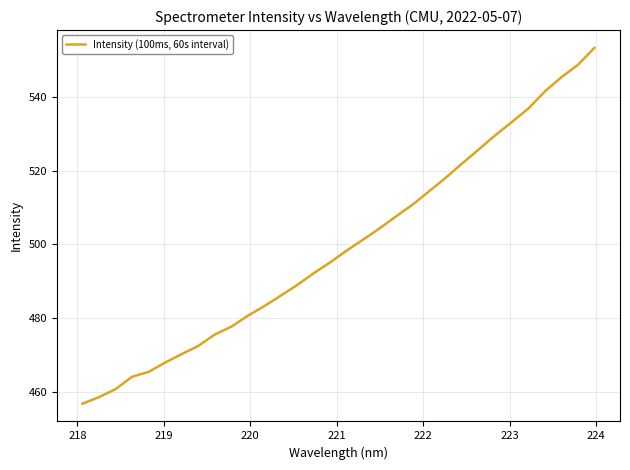

What is the average value?

499.6